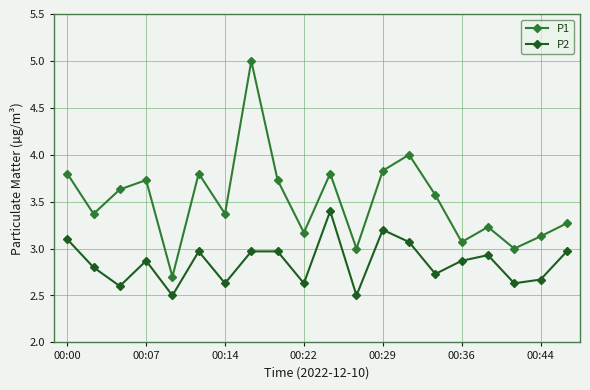

True or false: P2 and P1 intersect in this chart.

False